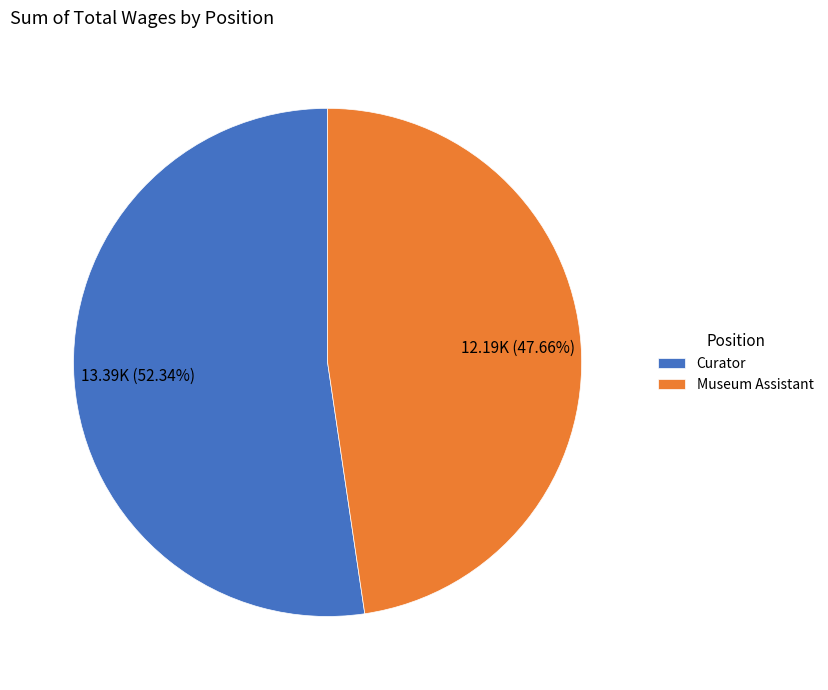

Which category has the smallest portion of the pie?

Museum Assistant